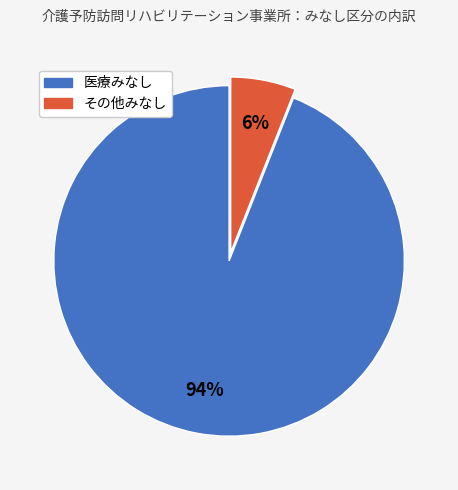

To the nearest percent, what is the average slice percentage?

50%